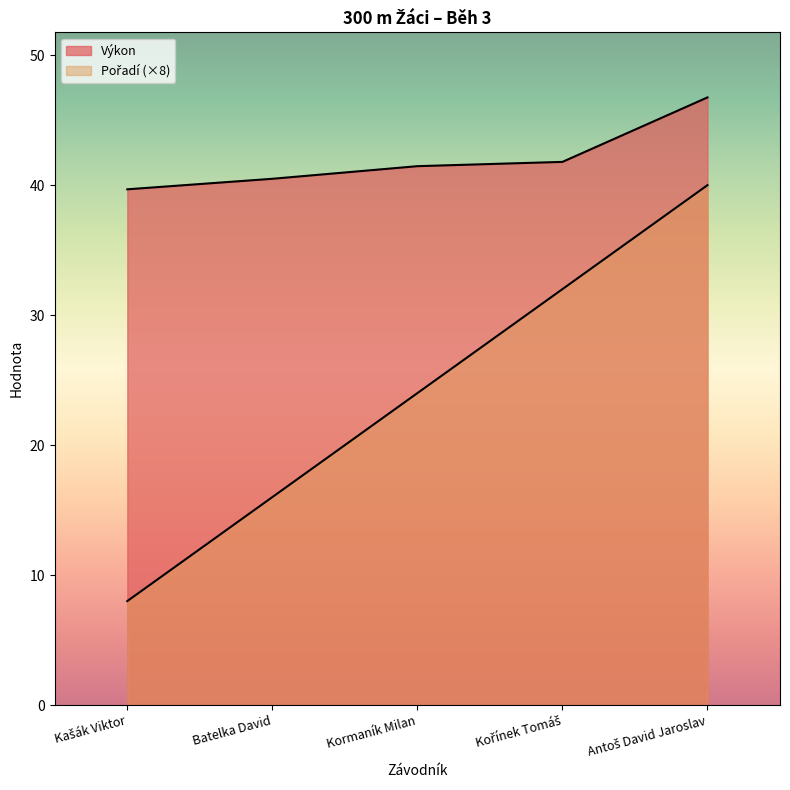

True or false: Výkon has more than 2 interior local peaks.

False